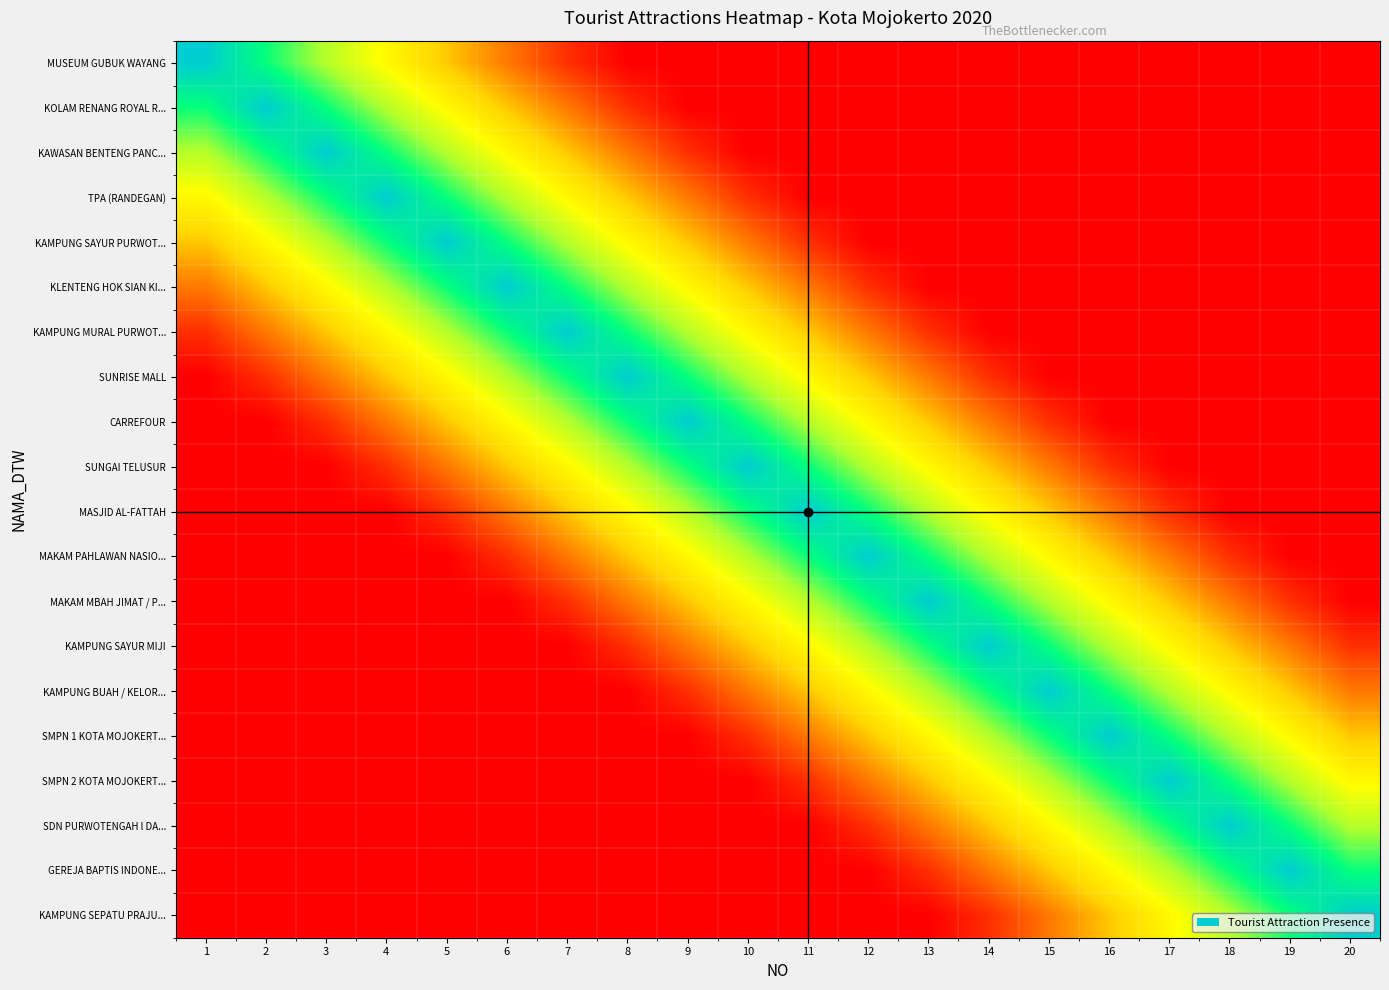

Which series has the widest spread of values?

MUSEUM GUBUK WAYANG